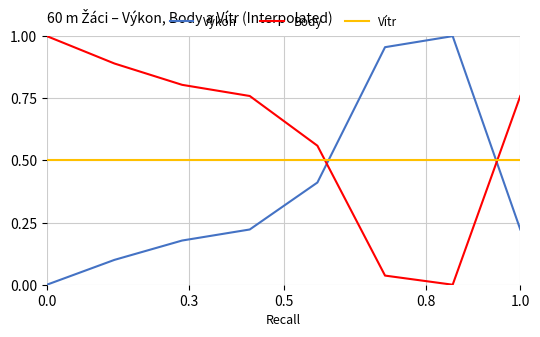

Which series has the largest total across all categories?

Body